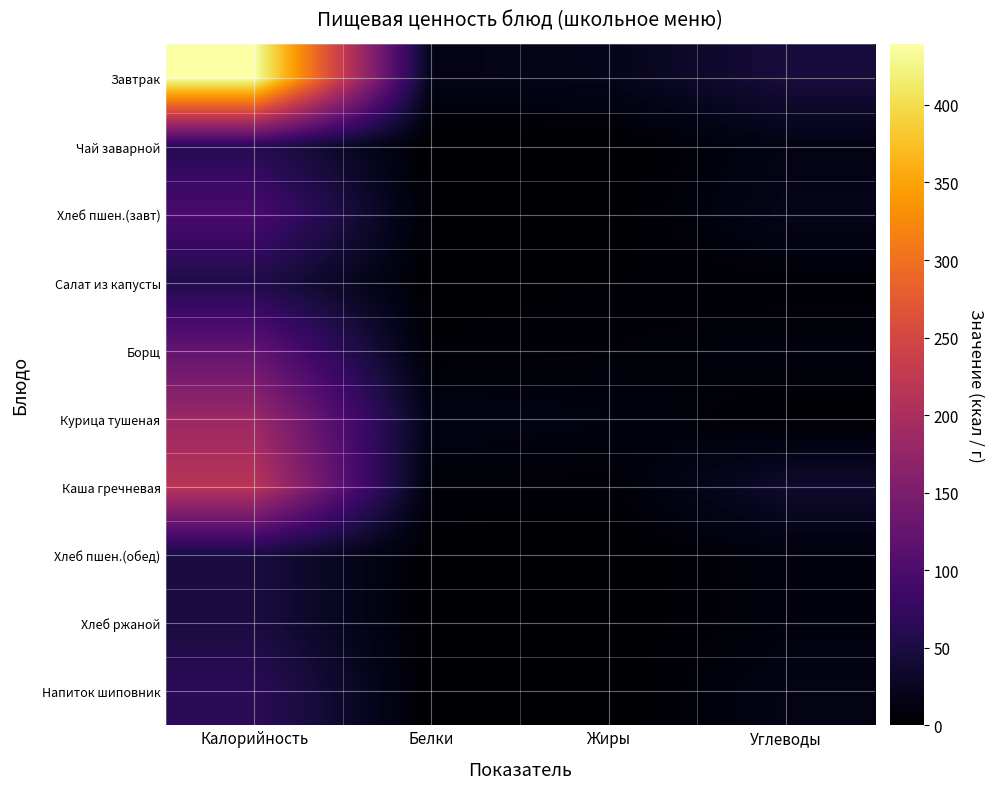

Between Белки and Углеводы, which is larger?

Углеводы